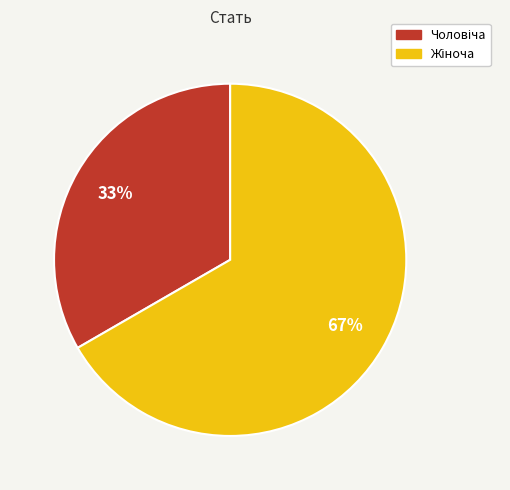

To the nearest percent, what is the average slice percentage?

50%